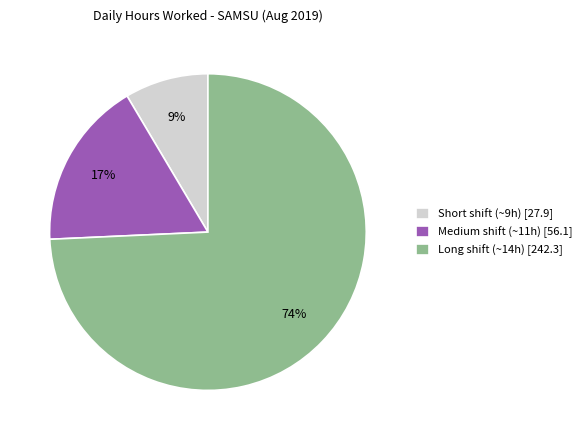

Count the number of slices in the pie.

3